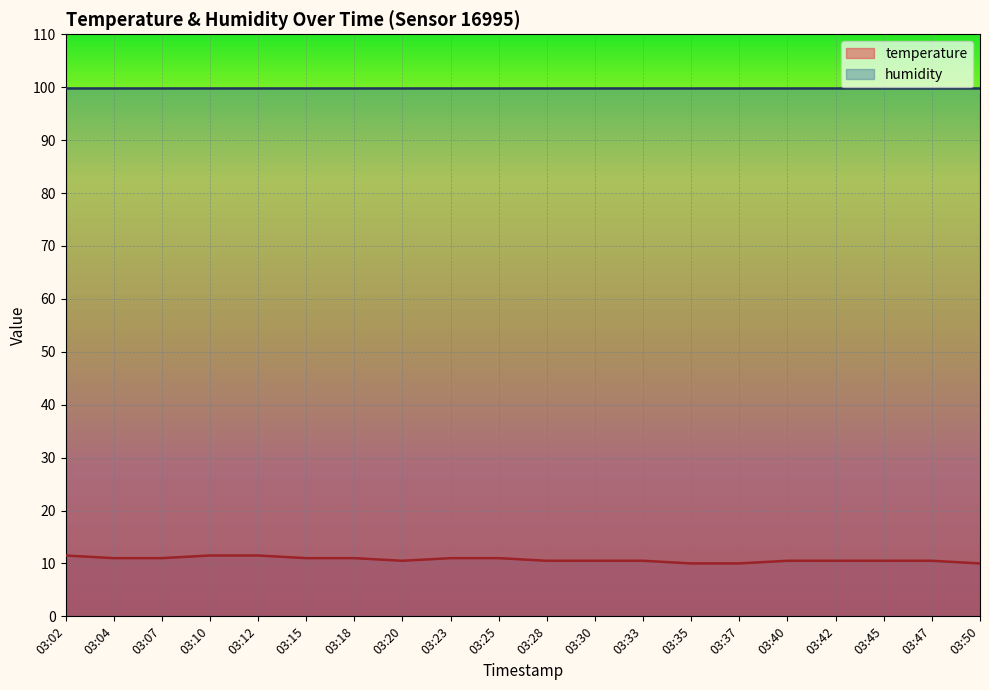

Which label corresponds to the smallest value in the chart?

03:35